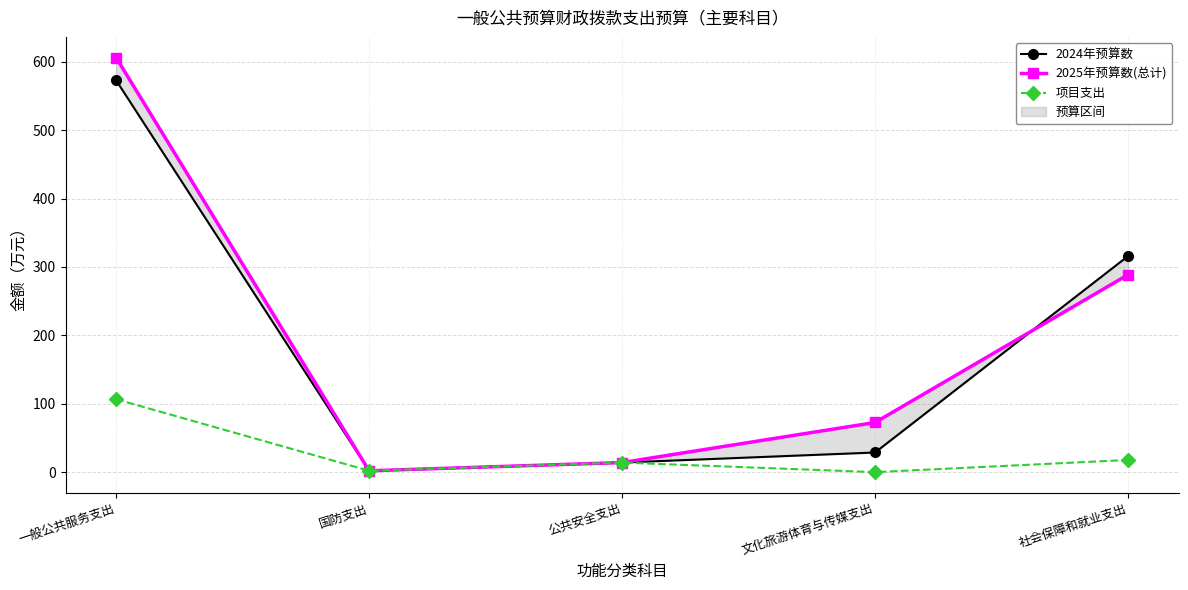

How many lines are shown in the chart?

3